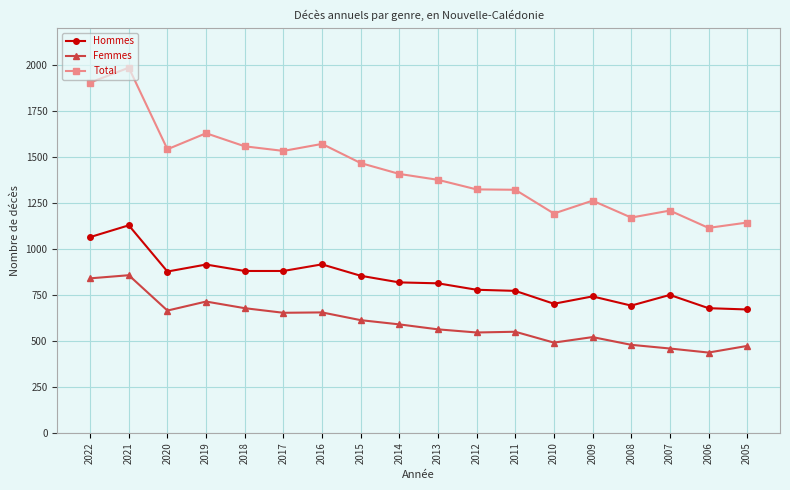

True or false: Femmes and Total cross at least once.

False